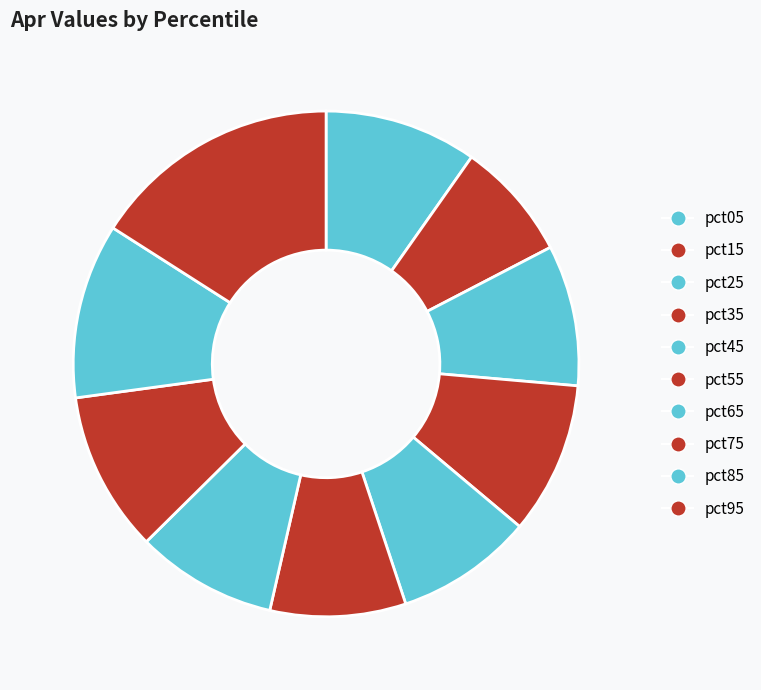

Combined, what portion of the pie is pct85 and pct75?

21.5%